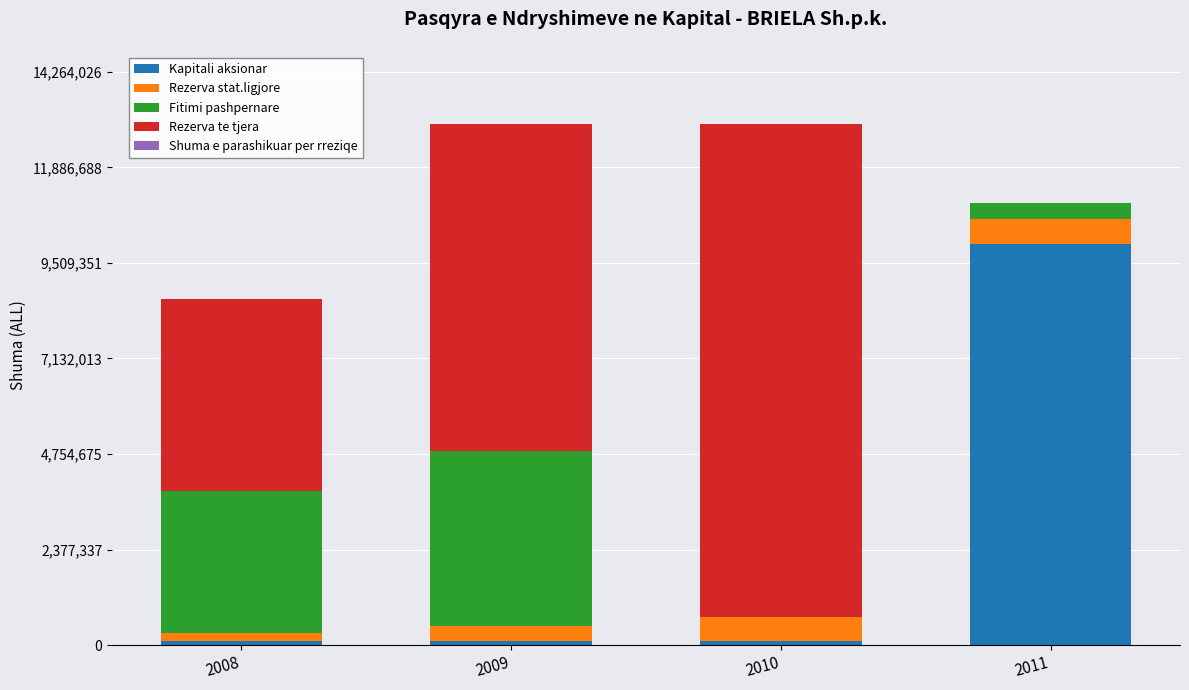

Reading right to left, transcribe the values for Kapitali aksionar.

2011=9990000	2010=100000	2009=100000	2008=100000